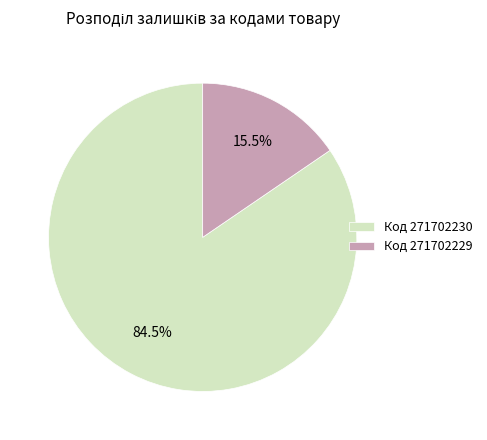

Which category has the biggest portion of the pie?

Код 271702230